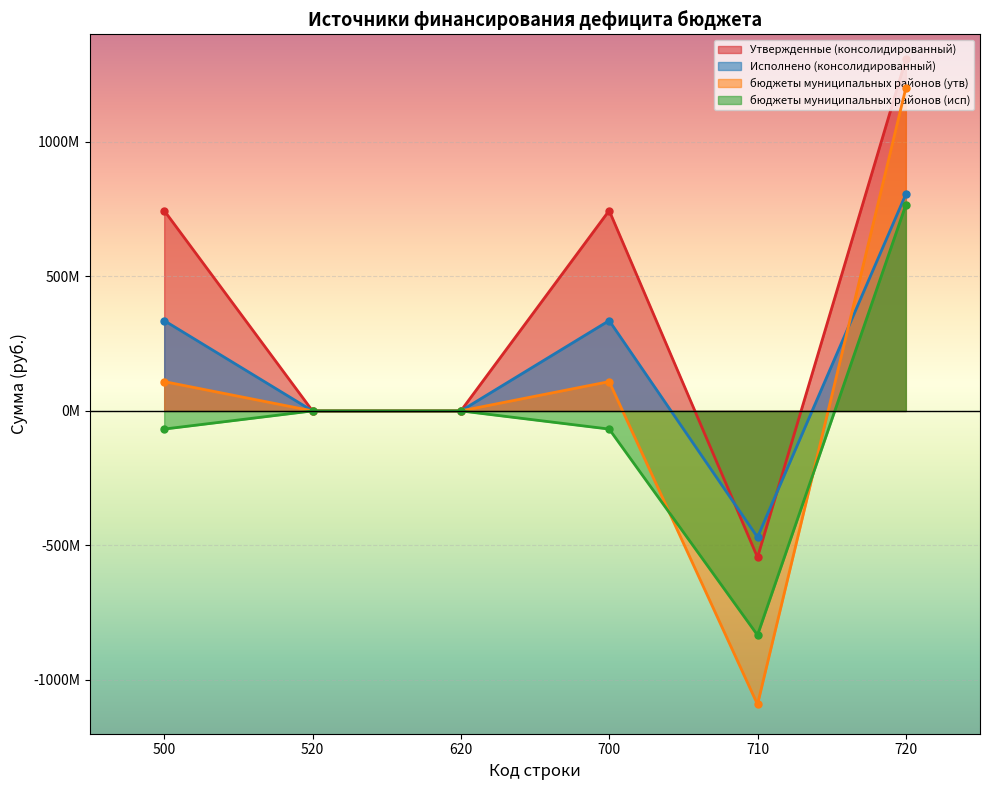

How many distinct data groups are displayed?

4